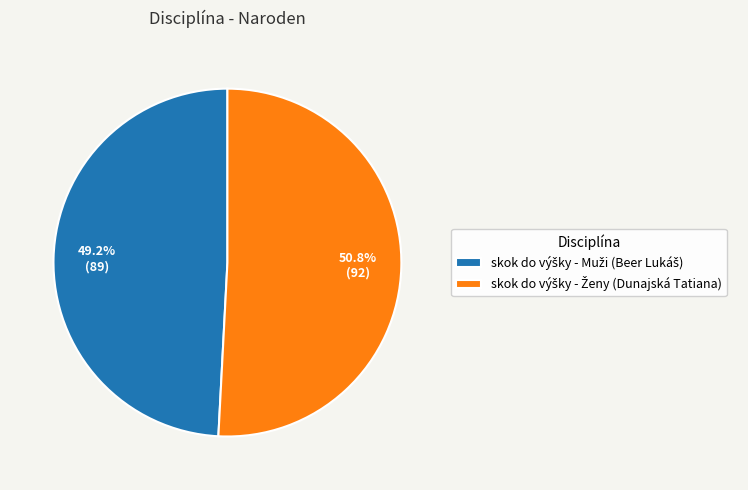

How many slices are in this pie chart?

2